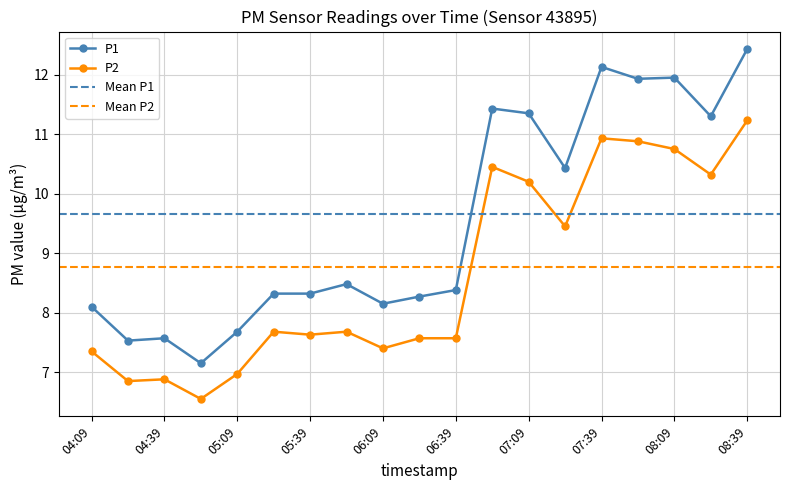

What is the difference between the P1 values at 05:39 and 05:09?

0.6